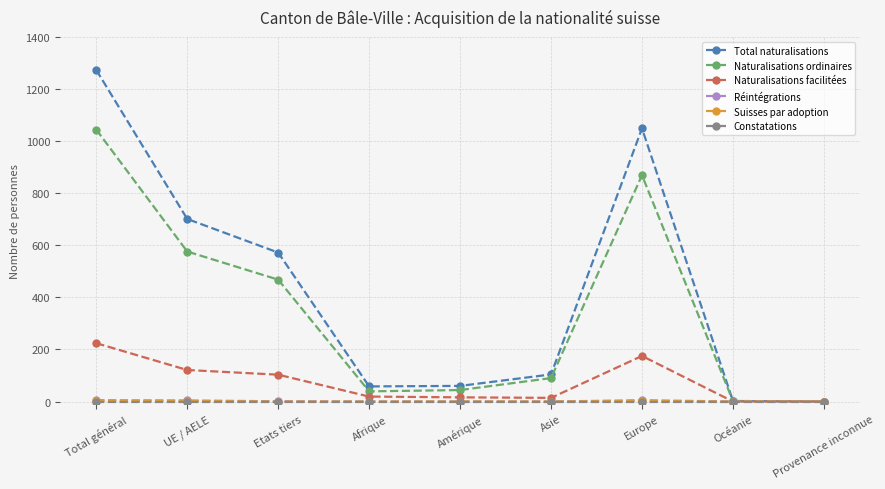

Which category has the highest value in the Total naturalisations series?

Total général